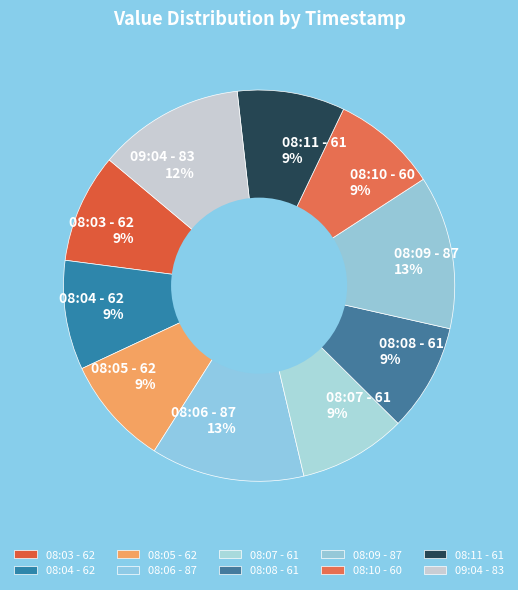

To the nearest percent, what percentage of the pie is 08:04 - 62?

9%